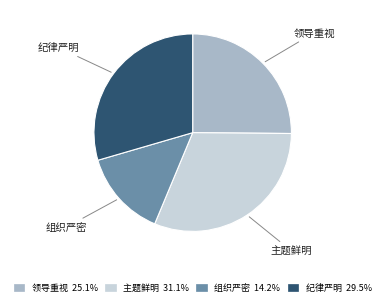

Approximately how many times larger is the value at 纪律严明 compared to 领导重视?

1.2